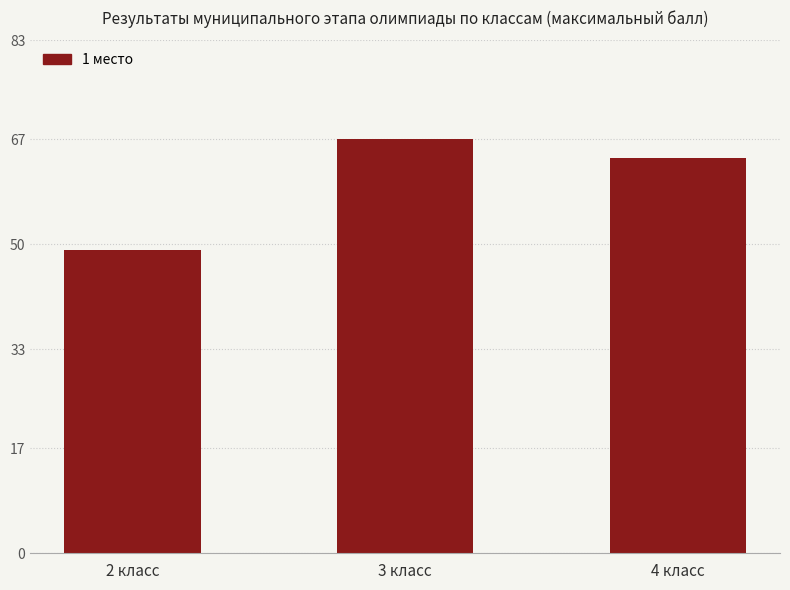

What is the sum of the values at 3 класс and 4 класс?

131